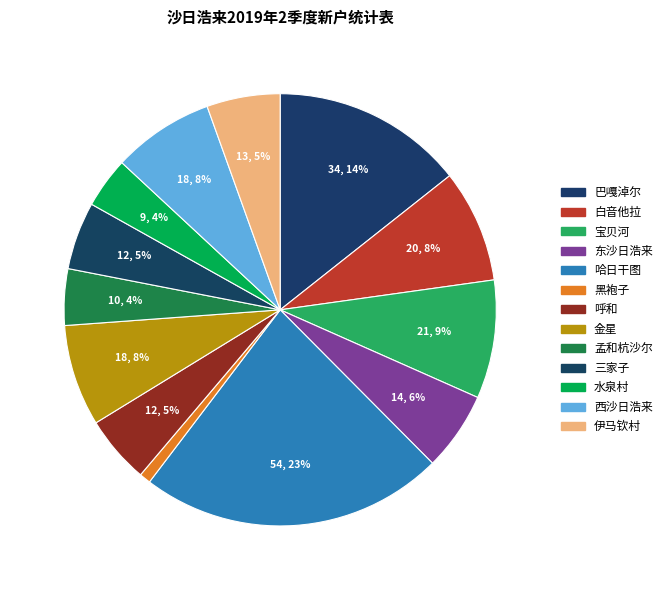

What percentage is NOT represented by 东沙日浩来?

94.1%